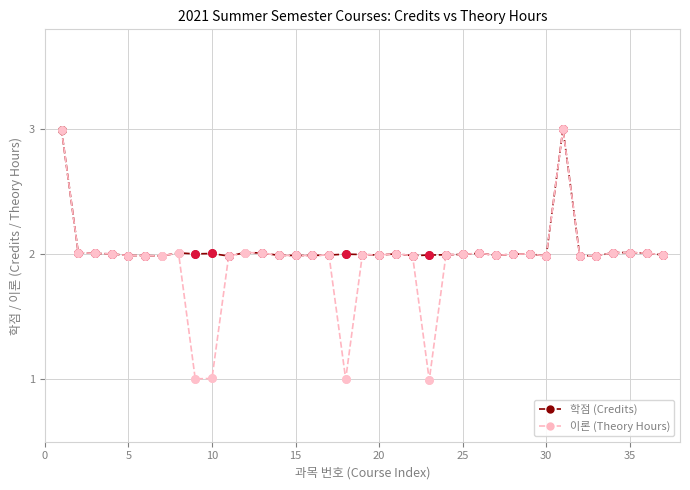

What is the value of the 학점 (Credits) point at the 26th from the left?

2.0